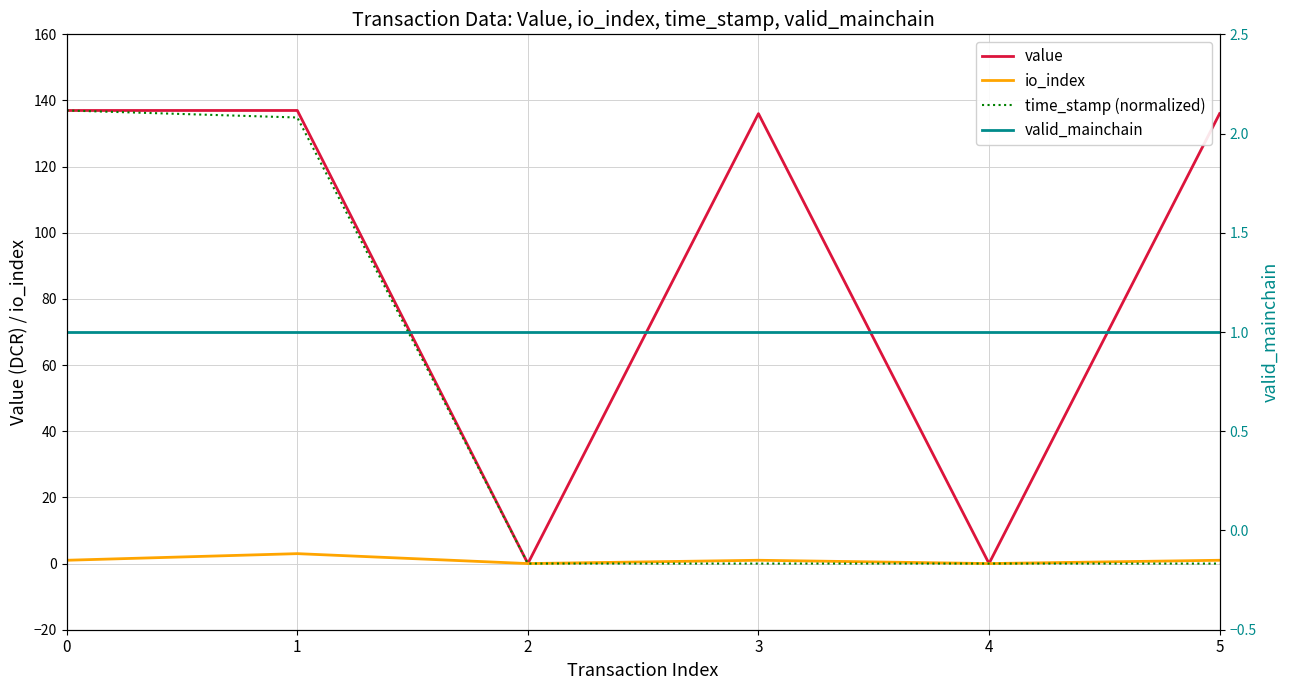

The value of time_stamp (normalized) at 1 is 61.5. True or false?

False